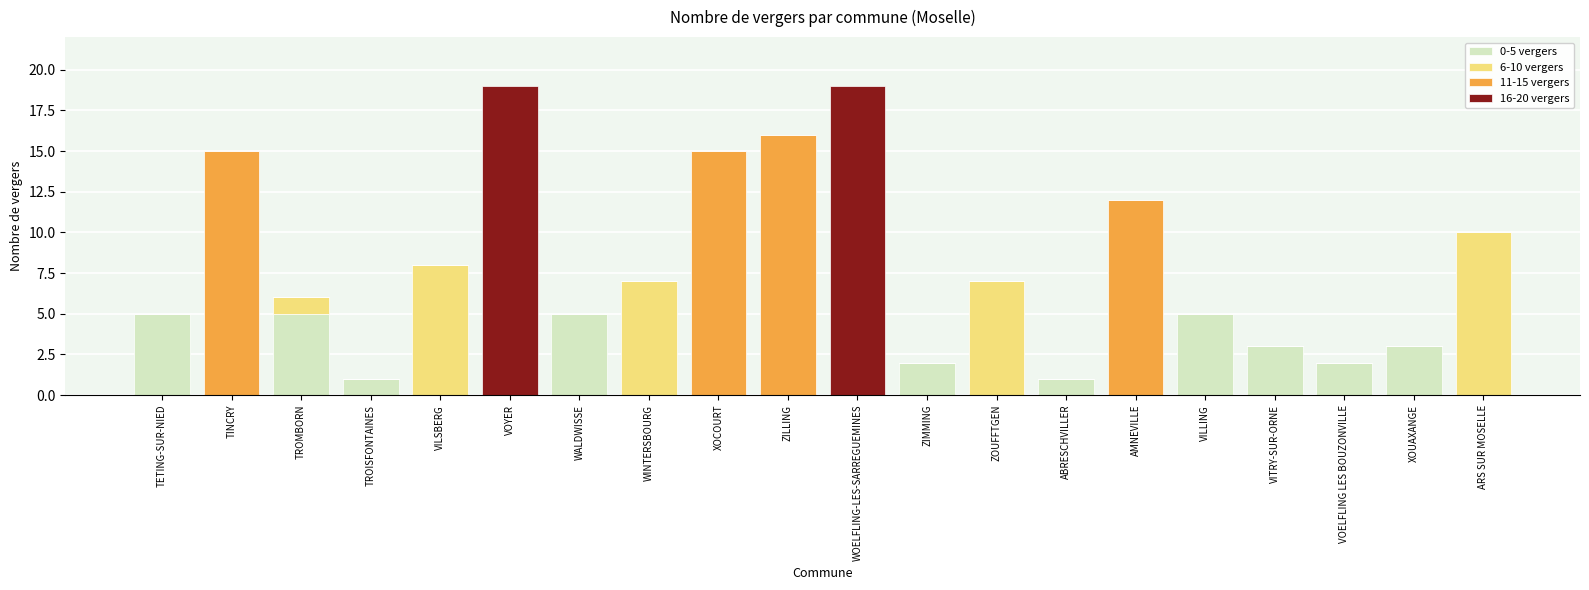

Are the bars horizontal?

No